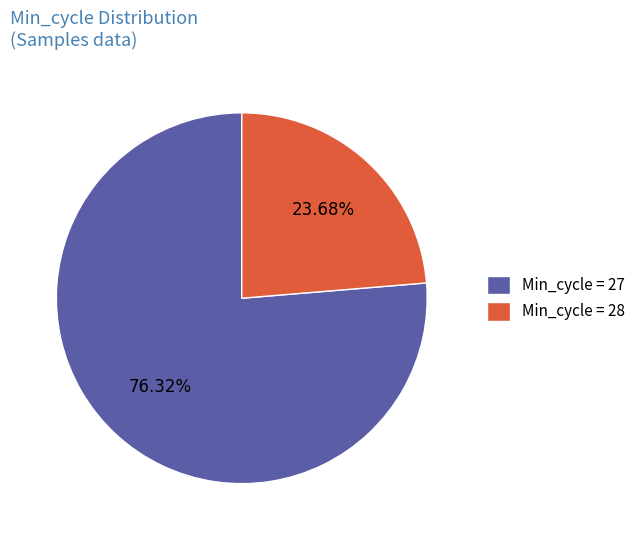

How many slices are in this pie chart?

2